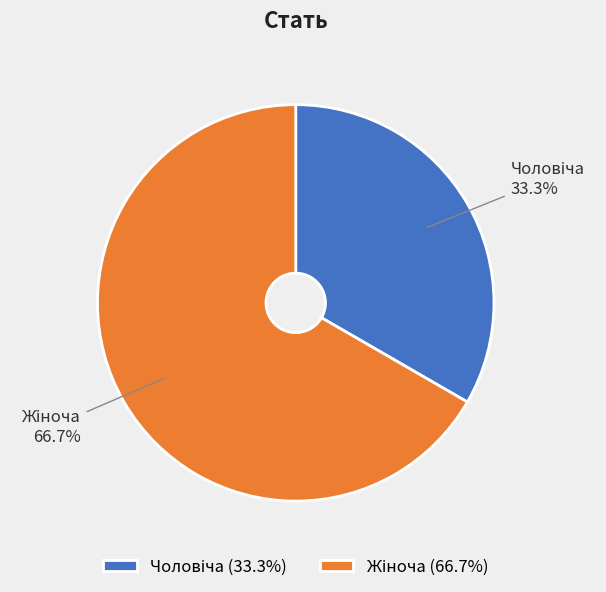

Is there a majority slice in this chart?

Yes